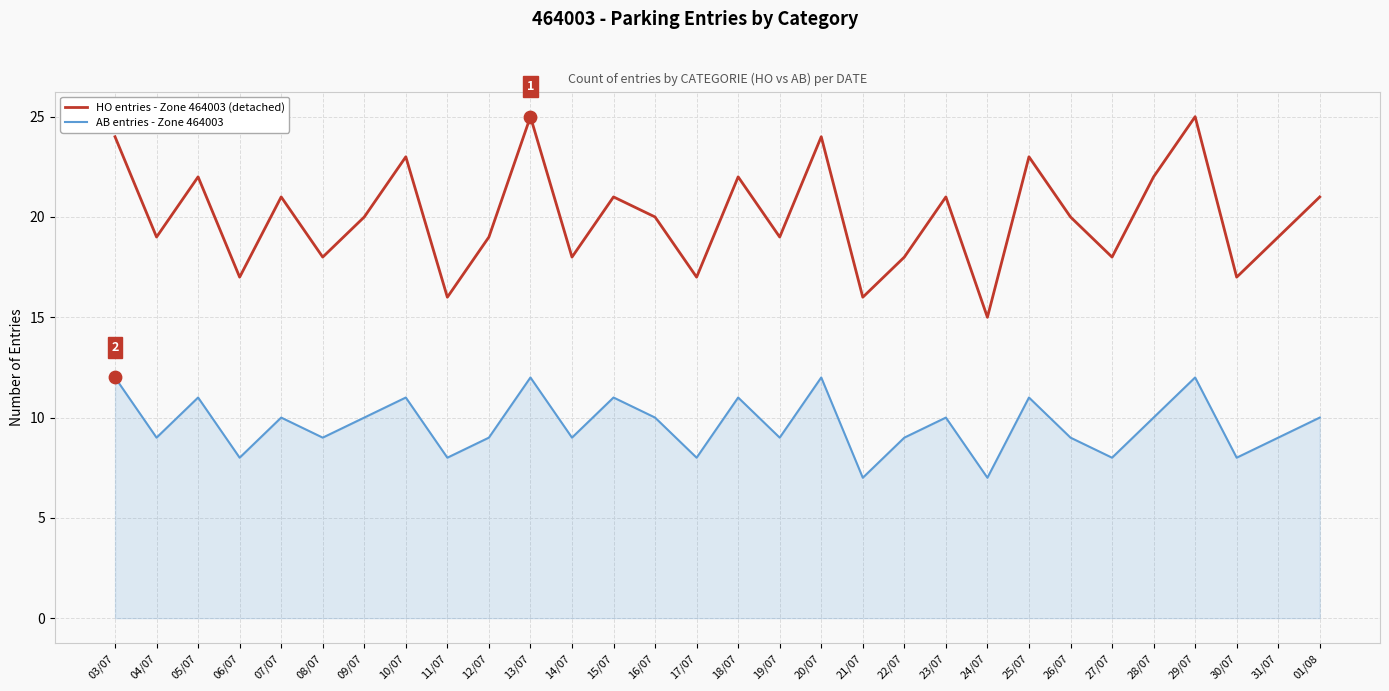

Which series has the largest total across all categories?

HO entries - Zone 464003 (detached)